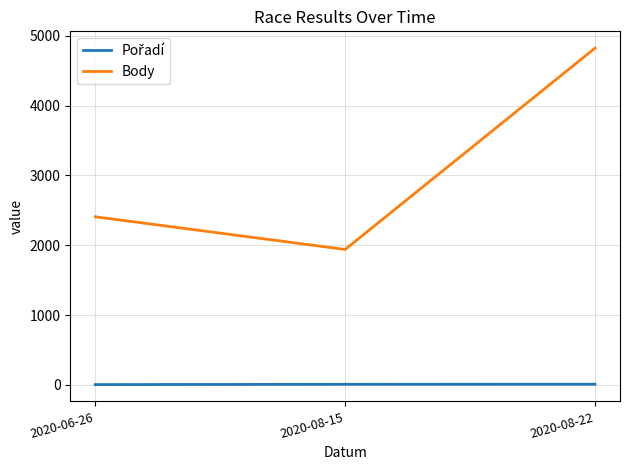

The value of Body at 2020-08-15 is 1940. True or false?

True